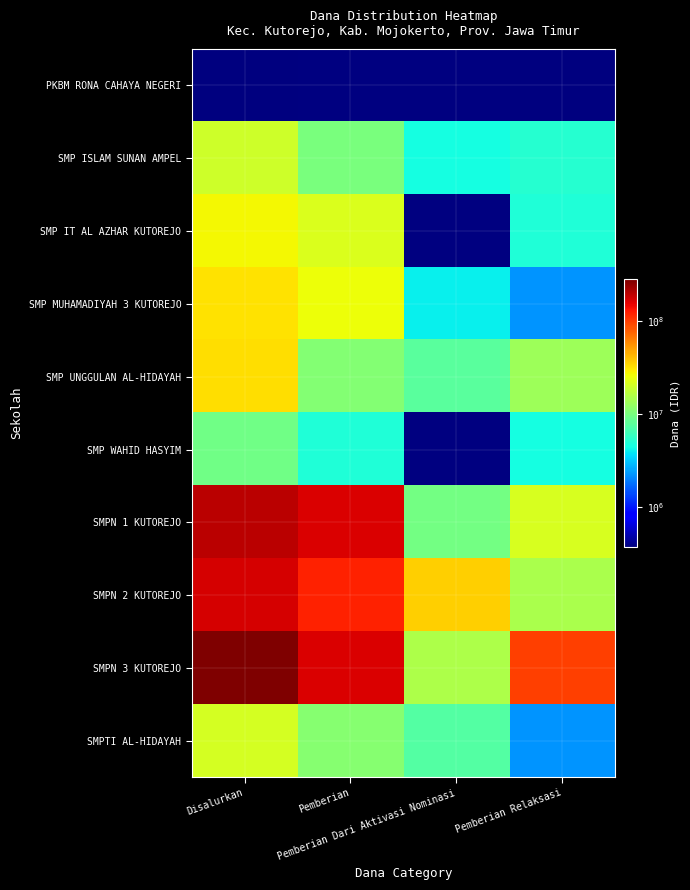

At Disalurkan, list the series in order from smallest to largest.

PKBM RONA CAHAYA NEGERI, SMP WAHID HASYIM, SMP ISLAM SUNAN AMPEL, SMPTI AL-HIDAYAH, SMP IT AL AZHAR KUTOREJO, SMP MUHAMADIYAH 3 KUTOREJO, SMP UNGGULAN AL-HIDAYAH, SMPN 2 KUTOREJO, SMPN 1 KUTOREJO, SMPN 3 KUTOREJO